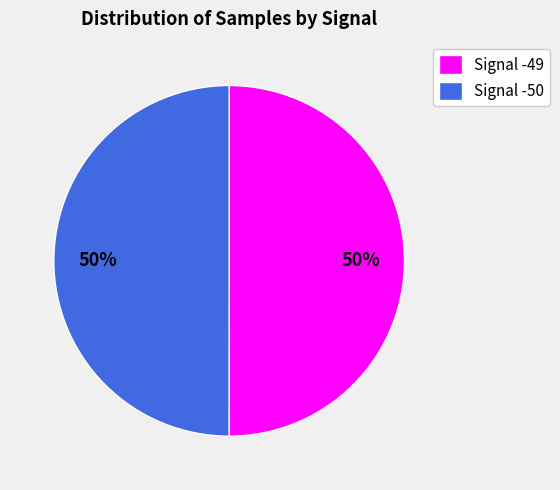

How many slices are in this pie chart?

2